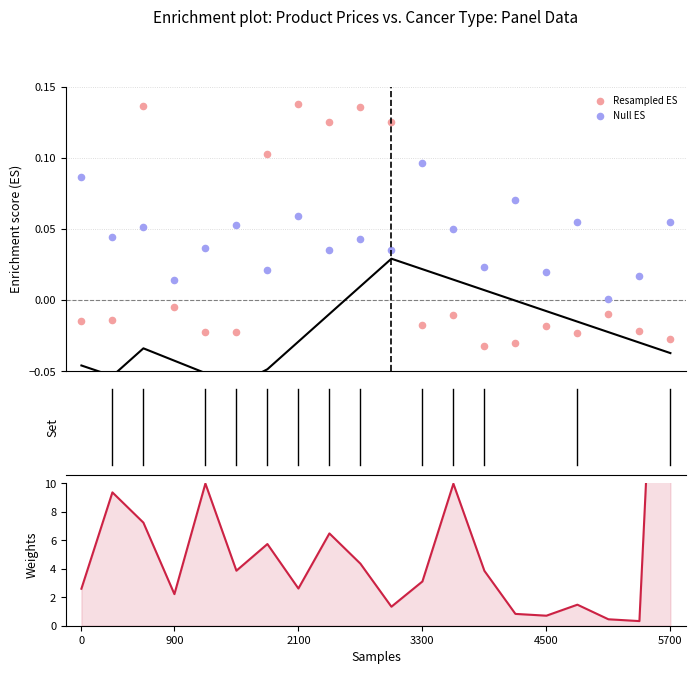

At how many categories does at least one series exceed 44?

1